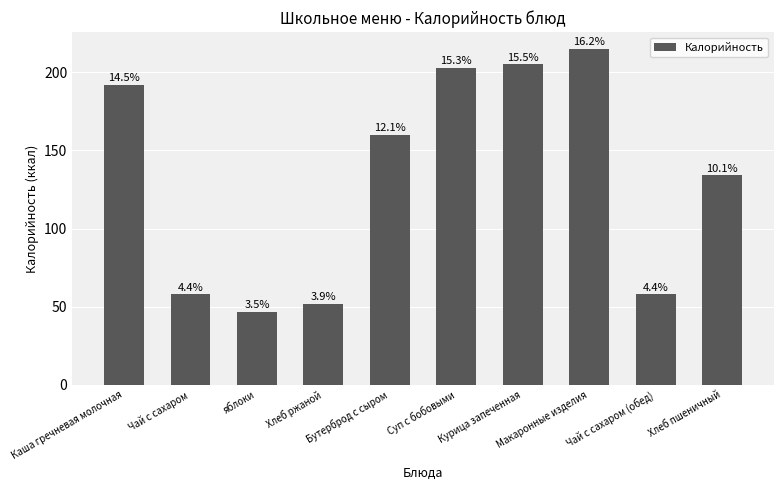

Reading right to left, extract all data points from this chart.

Хлеб пшеничный=134	Чай с сахаром (обед)=58	Макаронные изделия=215	Курица запеченная=205	Суп с бобовыми=203	Бутерброд с сыром=160	Хлеб ржаной=52	яблоки=47	Чай с сахаром=58	Каша гречневая молочная=192